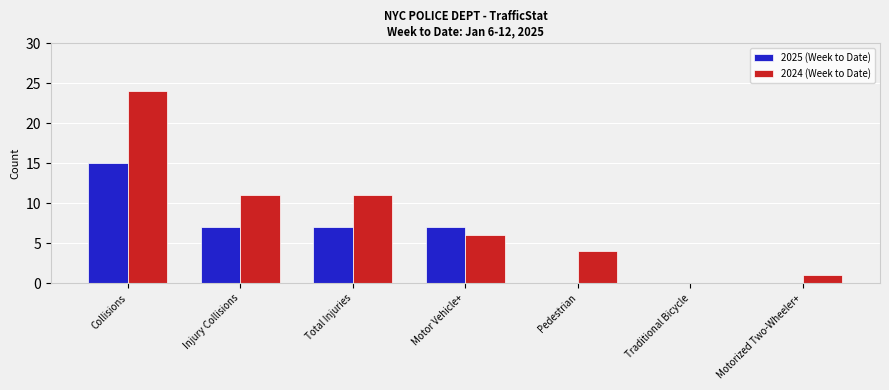

What is the total value across all series at Injury Collisions?

18